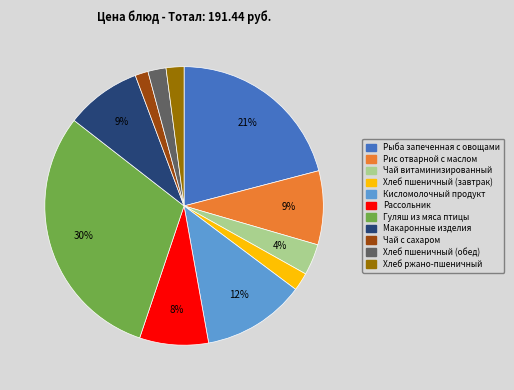

True or false: Макаронные изделия accounts for 1% of the total.

False